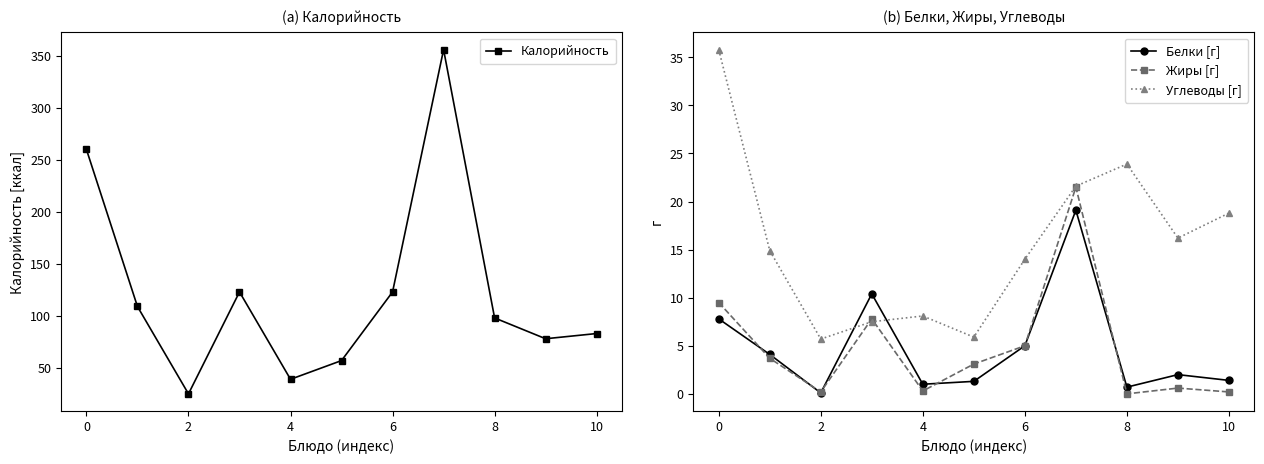

Rank the series by their maximum value, from highest to lowest.

Калорийность, Углеводы [г], Жиры [г], Белки [г]